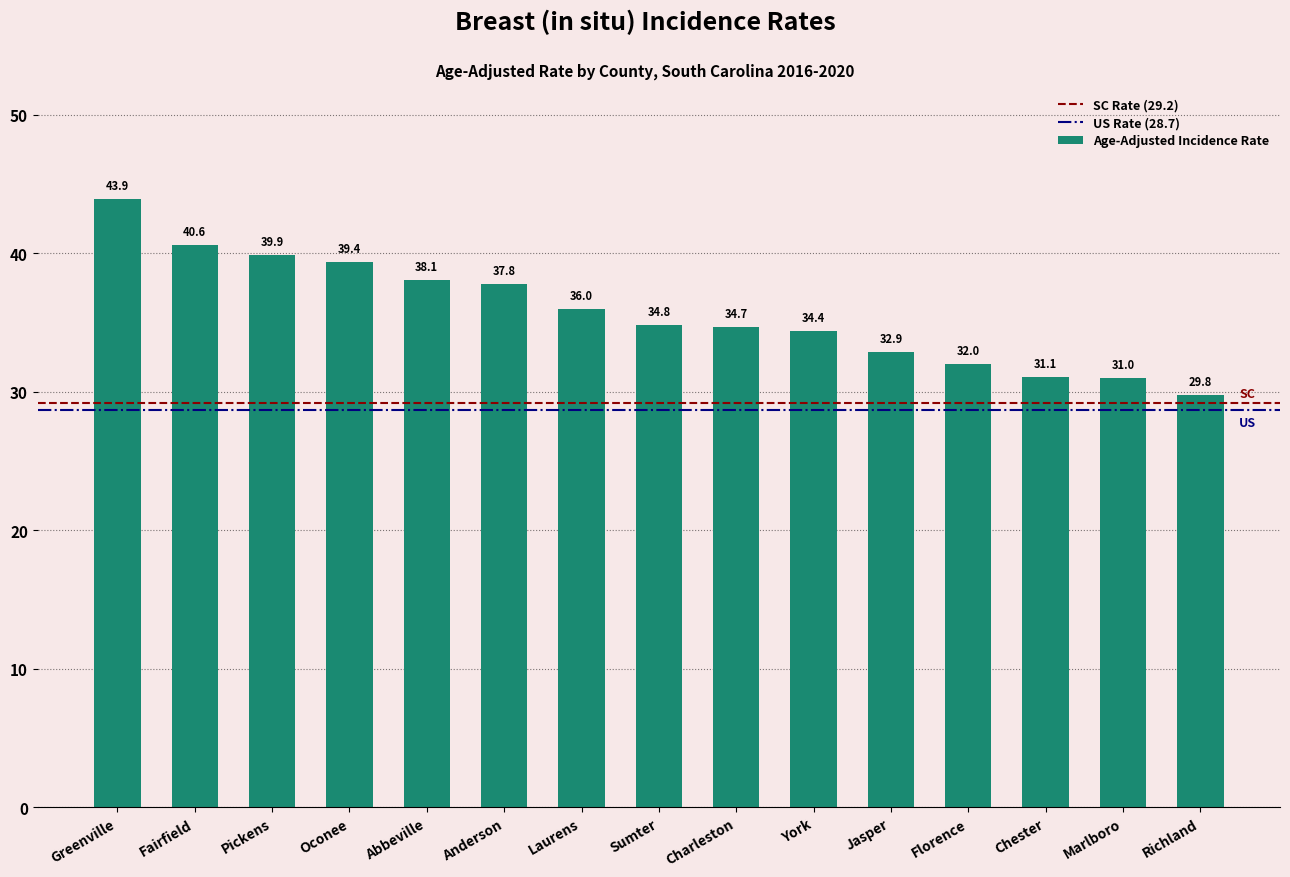

At which label is the value closest to 36?

Laurens